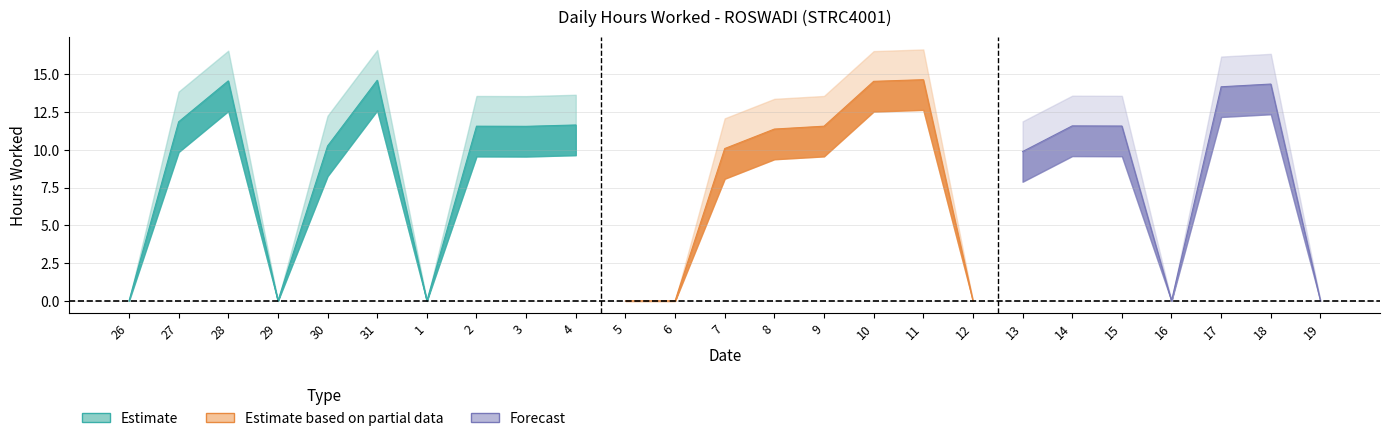

Rank the categories by Upper Band value from lowest to highest.

26, 29, 1, 5, 6, 12, 16, 19, 13, 7, 30, 8, 3, 2, 9, 15, 14, 4, 27, 17, 18, 10, 28, 31, 11